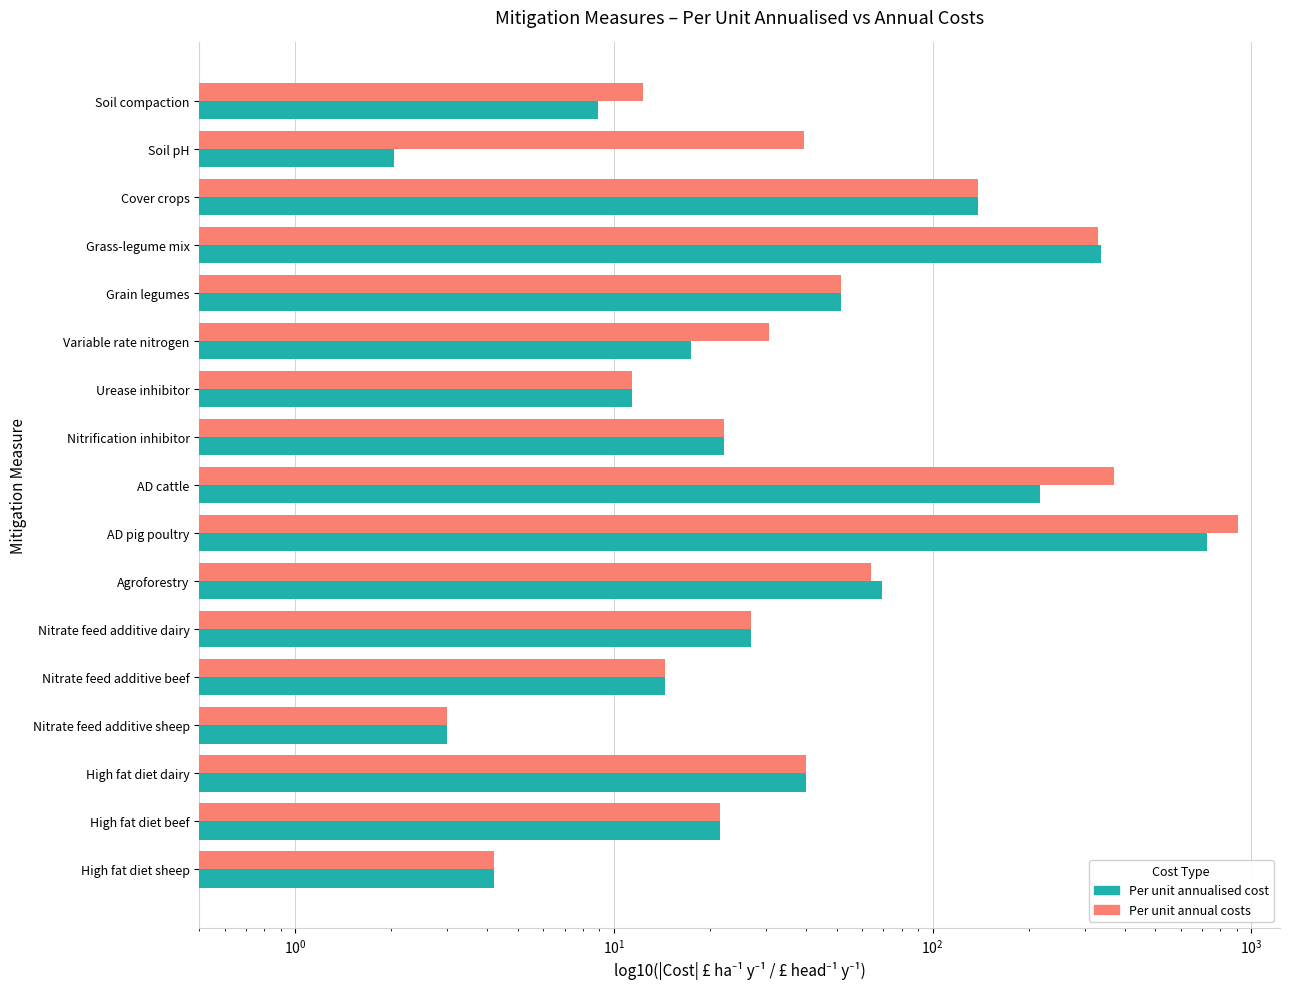

What are all the series names shown in the legend?

Per unit annualised cost, Per unit annual costs